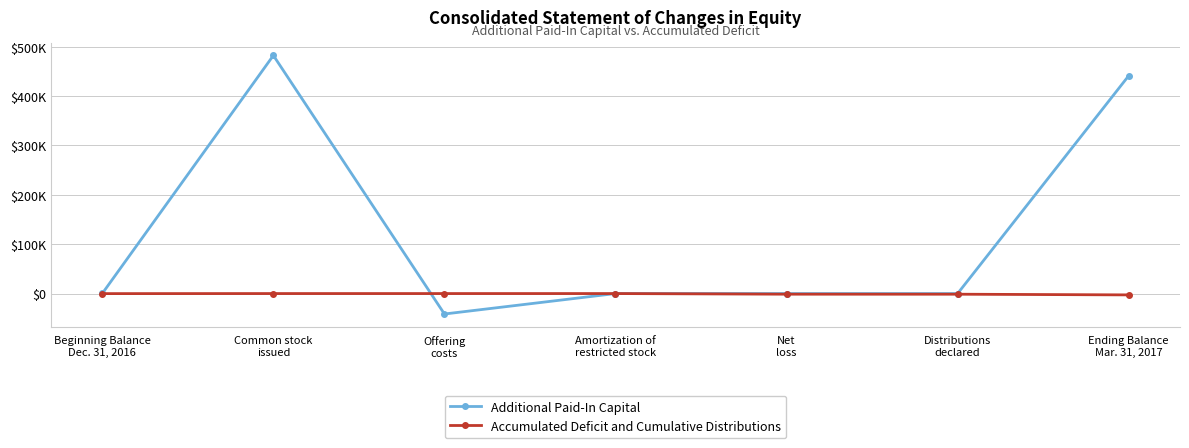

Which category has the highest value in the Accumulated Deficit and Cumulative Distributions series?

Common stock
issued